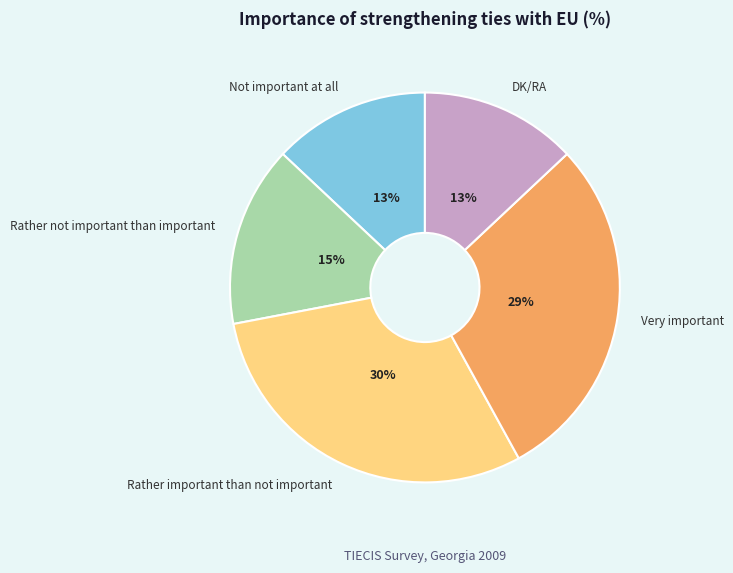

What percentage is the Very important slice, to the nearest percent?

29%